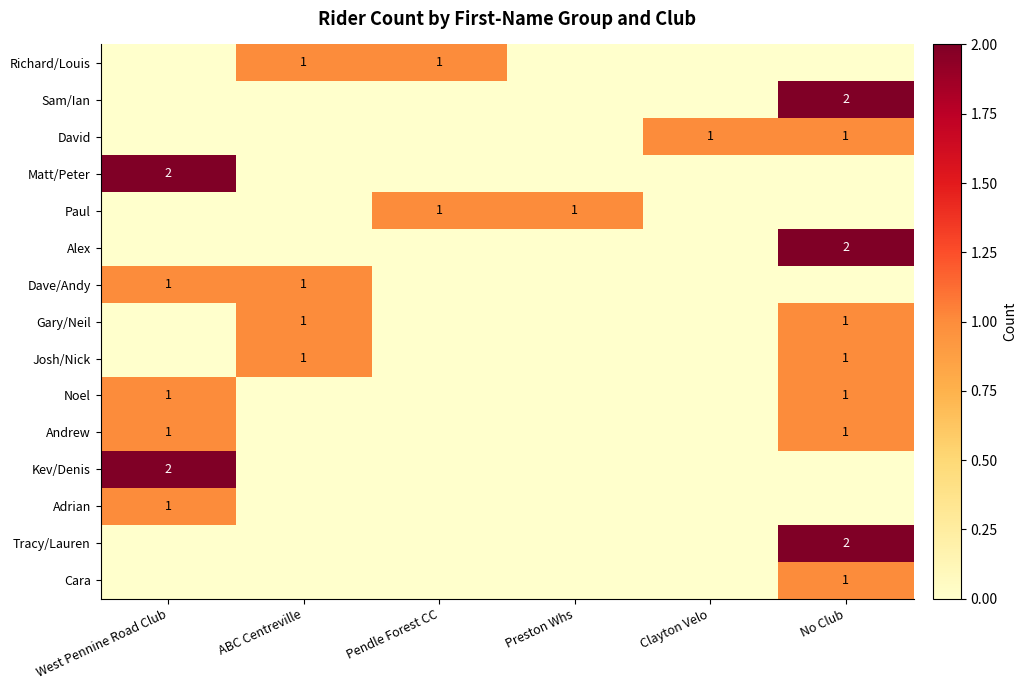

Is it true that Alex equals 3 at No Club?

False